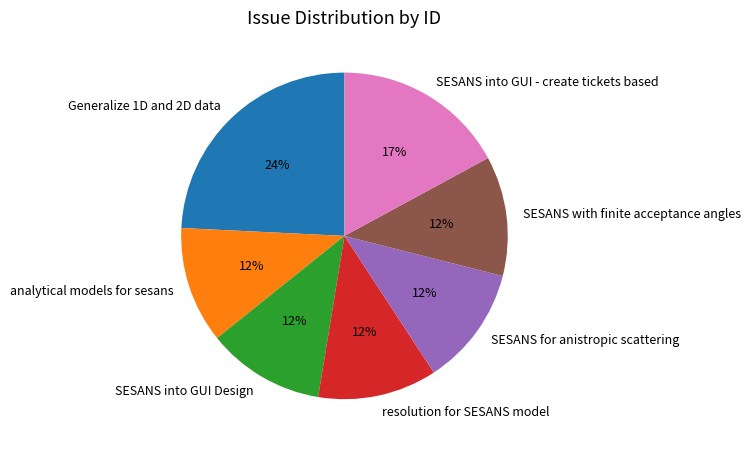

Does SESANS with finite acceptance angles represent more than half of the total?

No